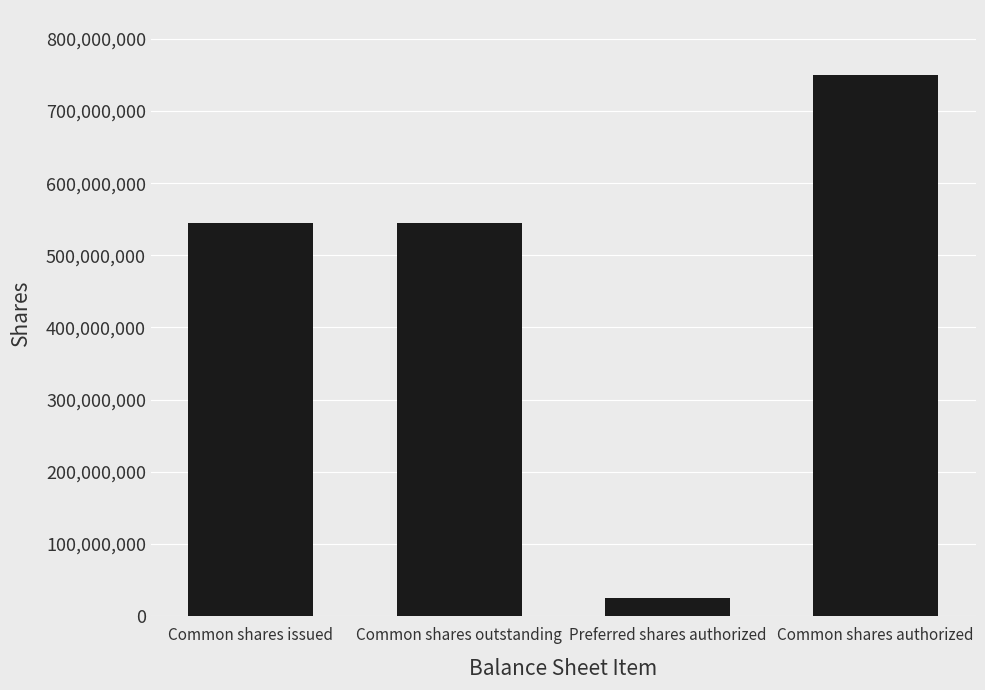

What is the greatest value displayed?

750000000